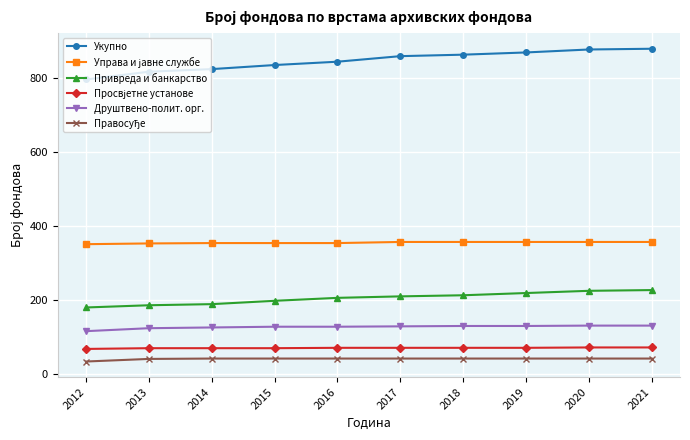

What is the maximum value for Привреда и банкарство?

226